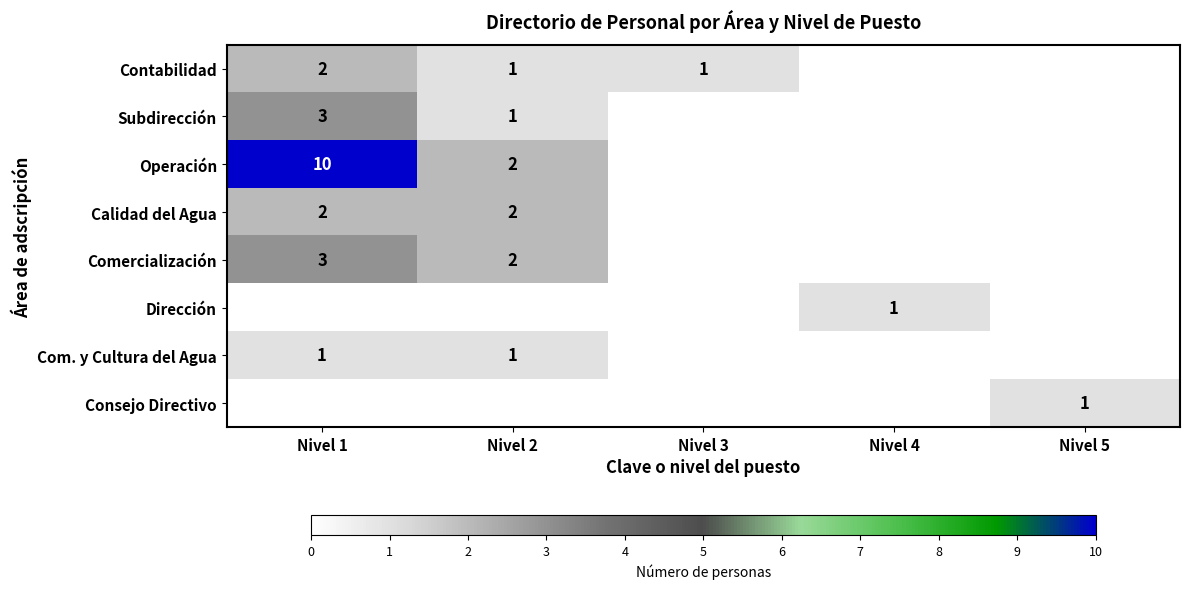

At how many categories does at least one series exceed 2?

1